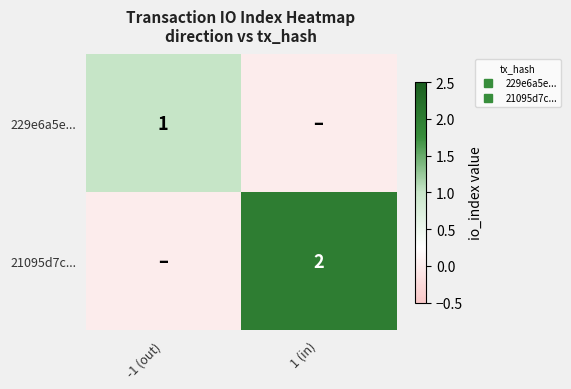

The value of 229e6a5e... at -1 (out) is 1. True or false?

True